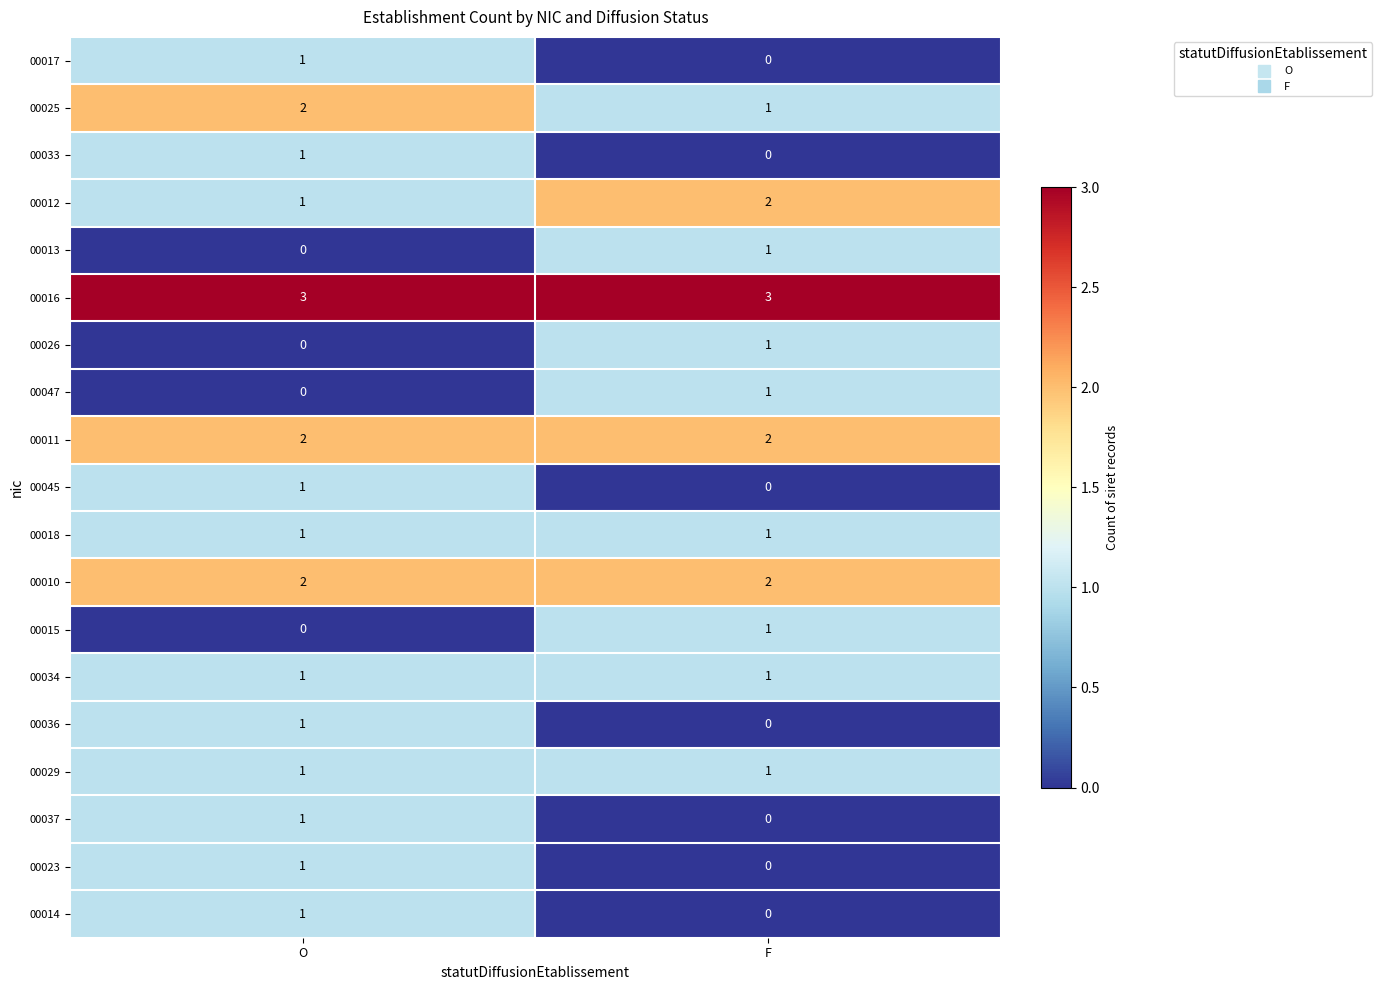

Is it true that 00037 equals -1 at F?

False